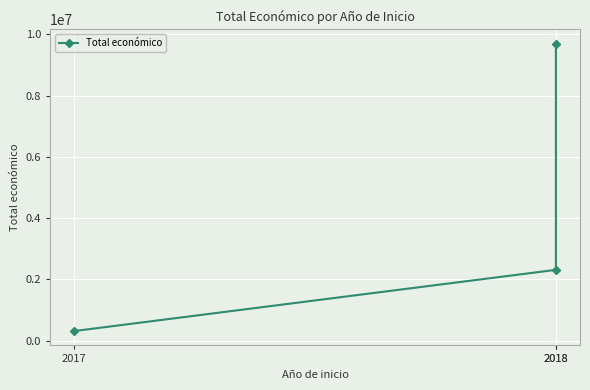

Reading left to right, transcribe all the data shown in this chart.

311553	2310026	9695285